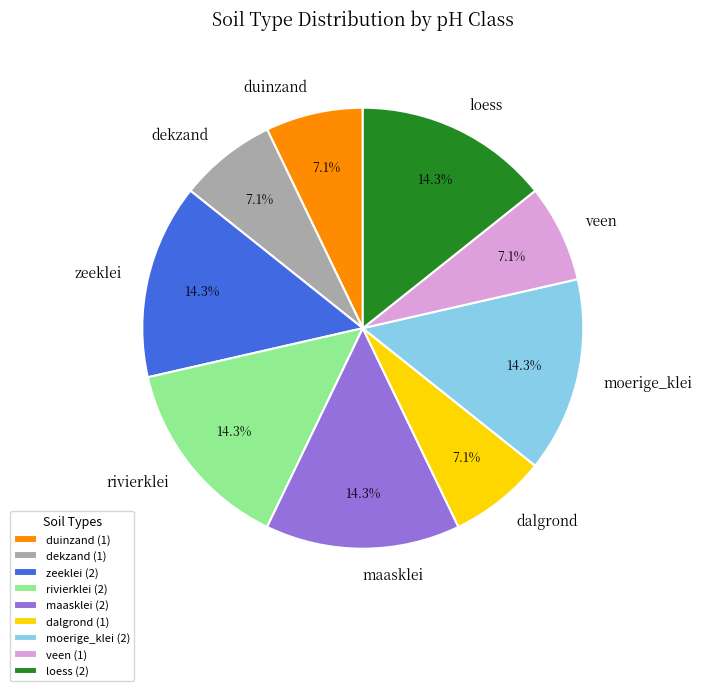

To the nearest percent, what is the combined percentage of veen and loess?

21%